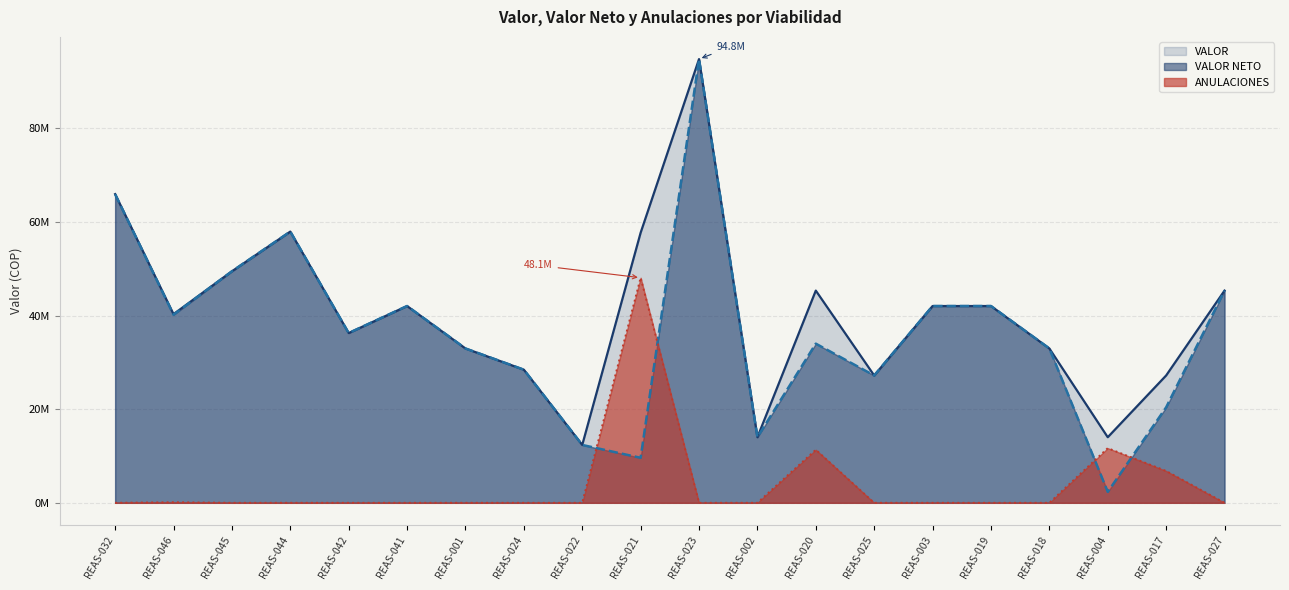

In VALOR, how many points are lower than both neighbors (excluding endpoints)?

6